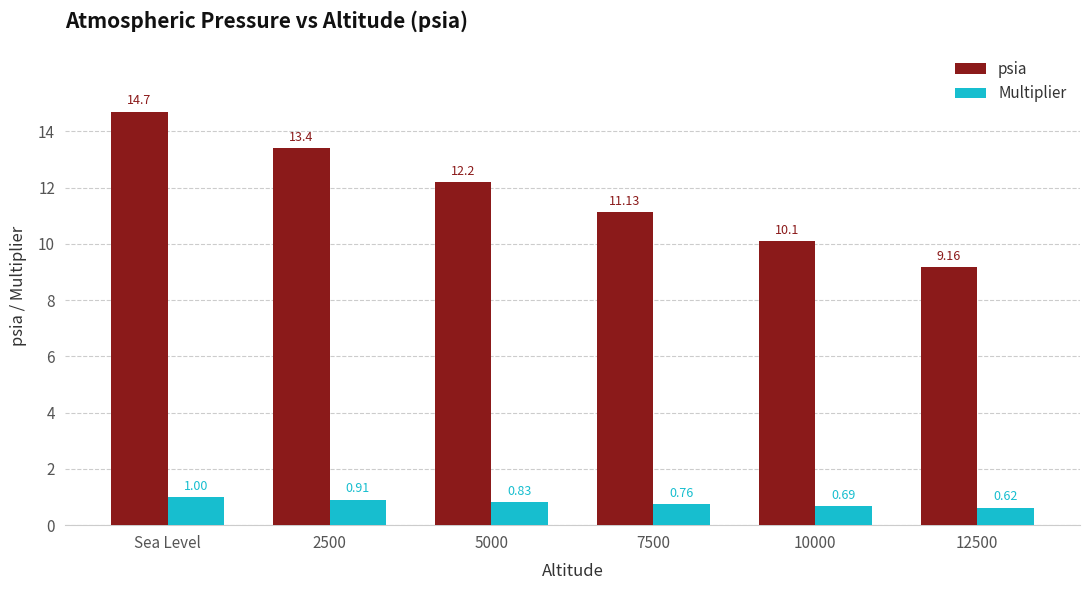

What position from the right is 5000?

4